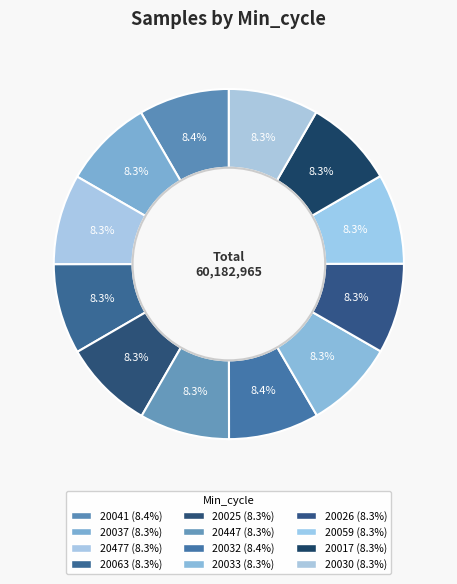

Which slice is the largest?

20041